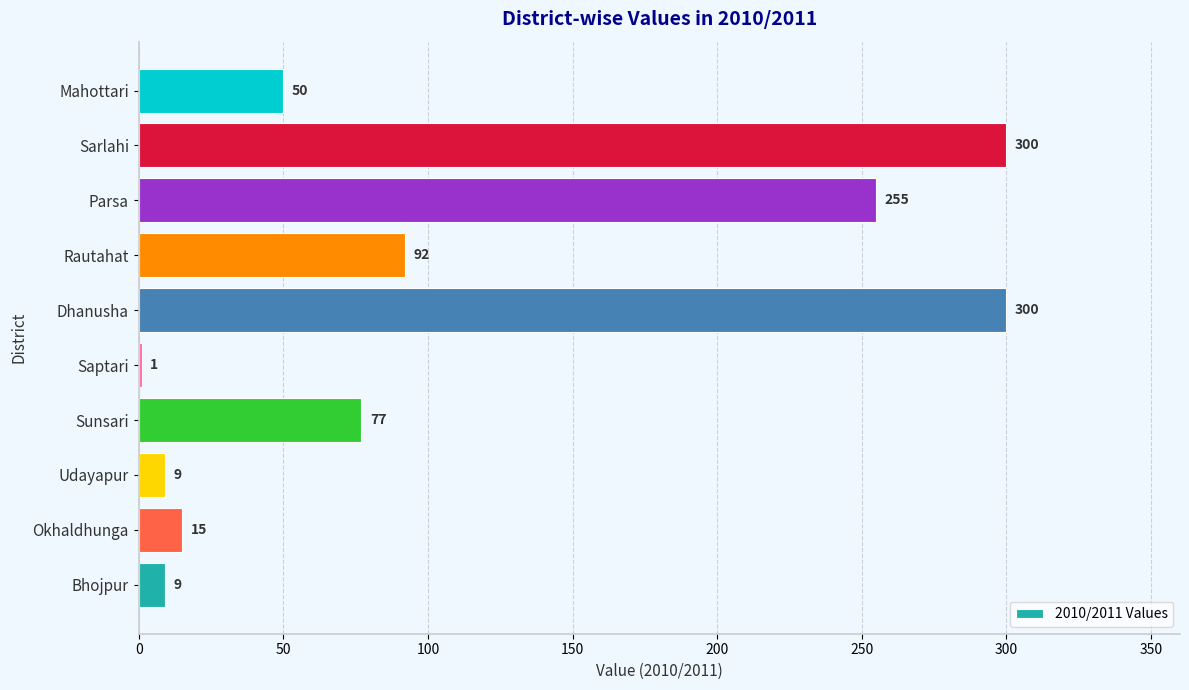

What is the maximum value shown in the chart?

300